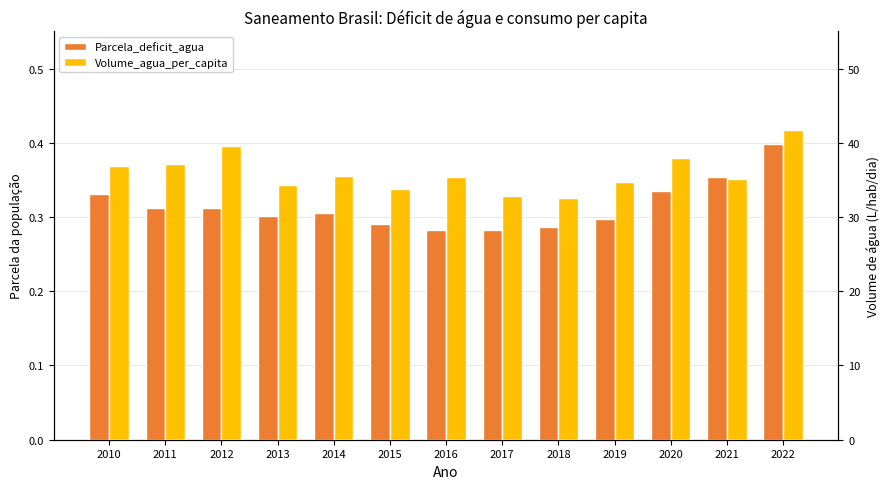

List the labels in order of Volume_agua_per_capita value, smallest first.

2018, 2017, 2015, 2013, 2019, 2021, 2016, 2014, 2010, 2011, 2020, 2012, 2022